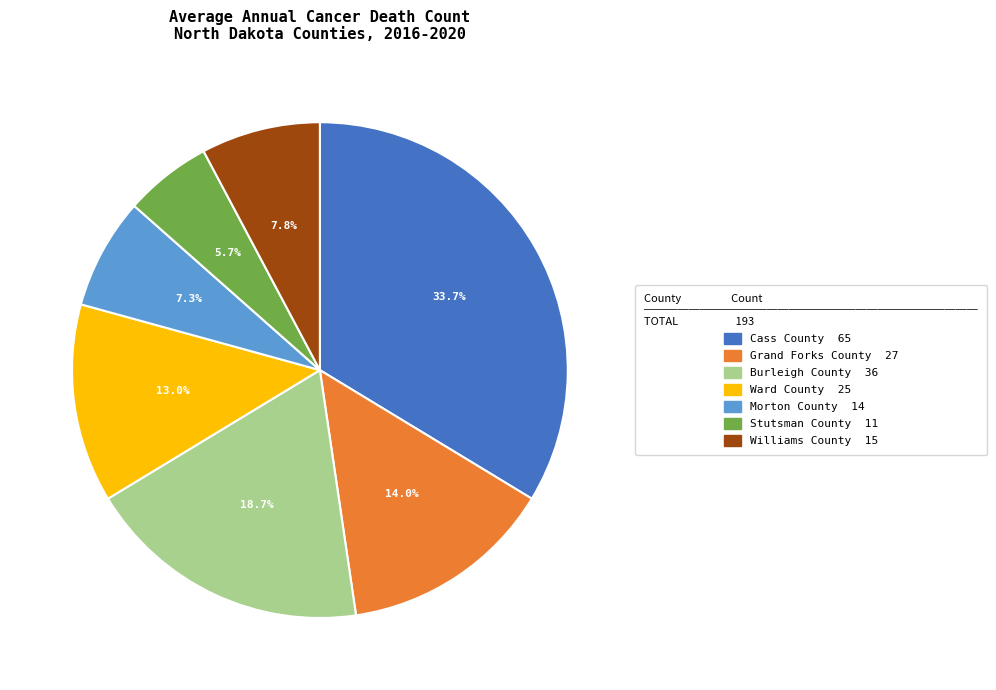

Which category has the biggest portion of the pie?

Cass County 65